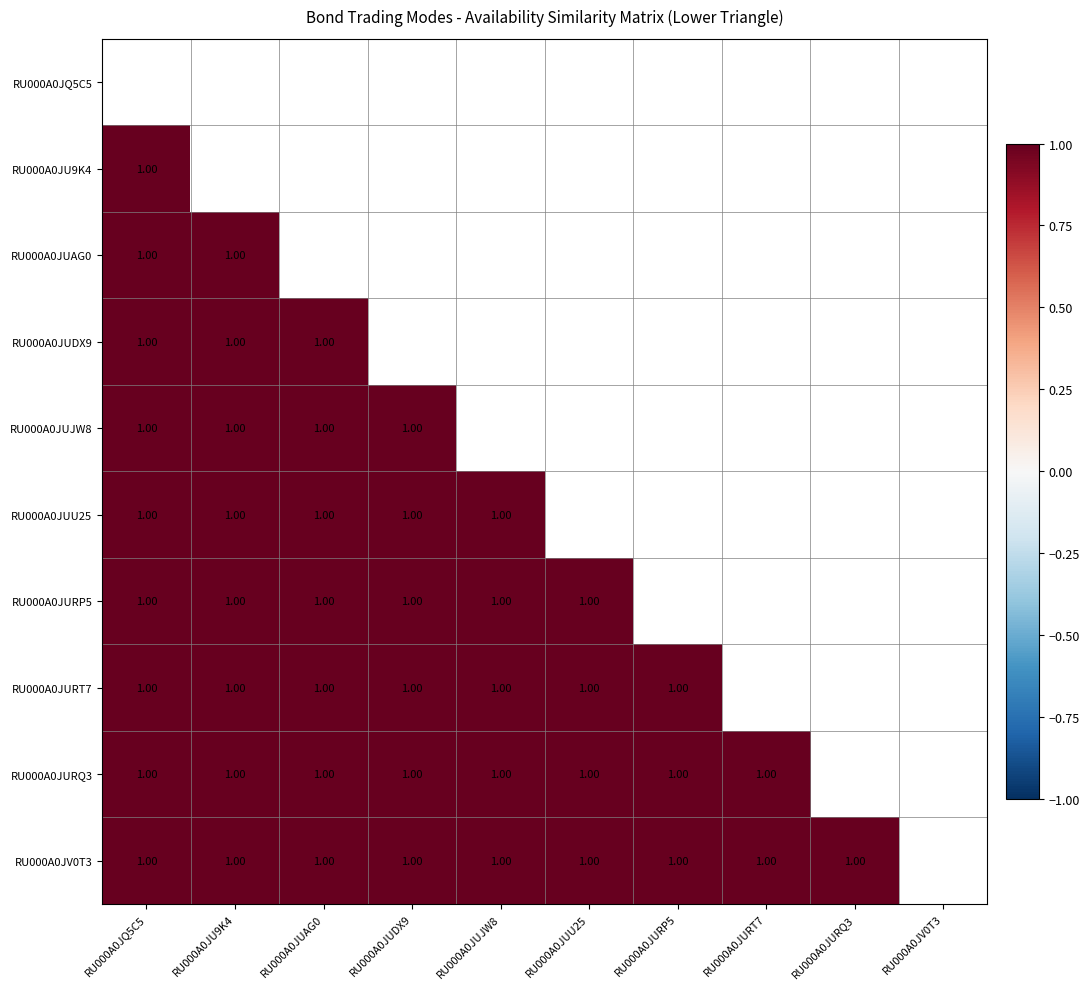

Between RU000A0JUJW8 and RU000A0JURQ3, which is larger?

RU000A0JURQ3